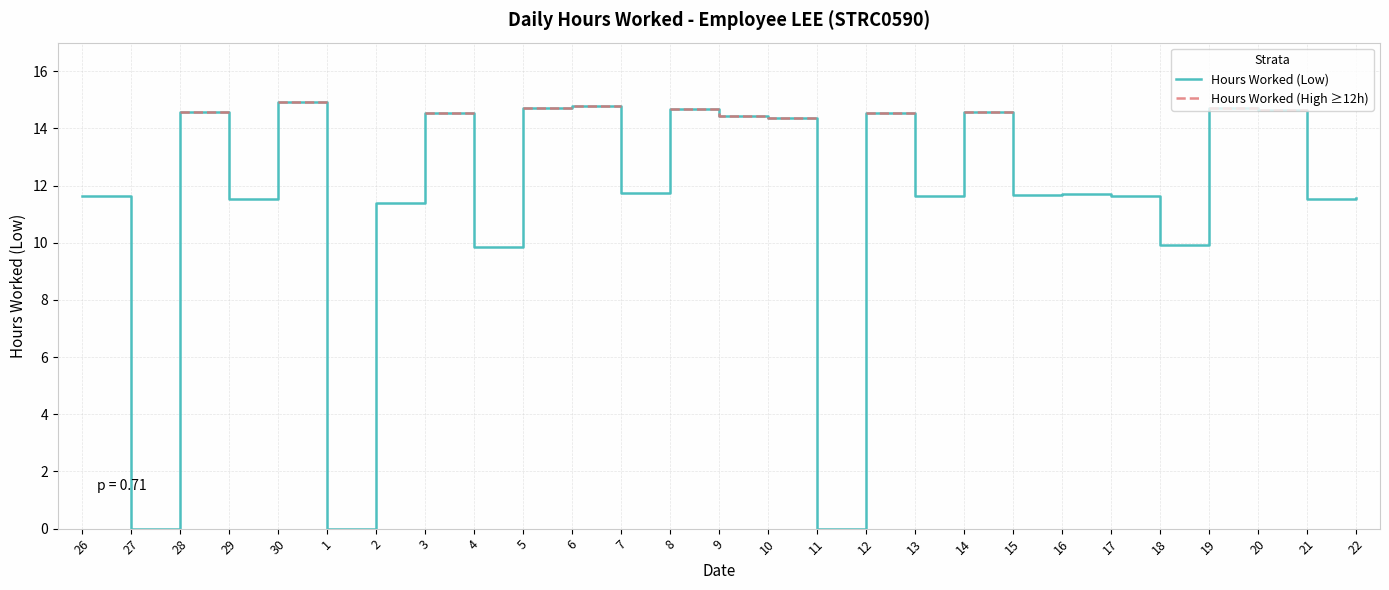

What is the difference between the second highest and second lowest values in the Hours Worked (Low) series?

14.8